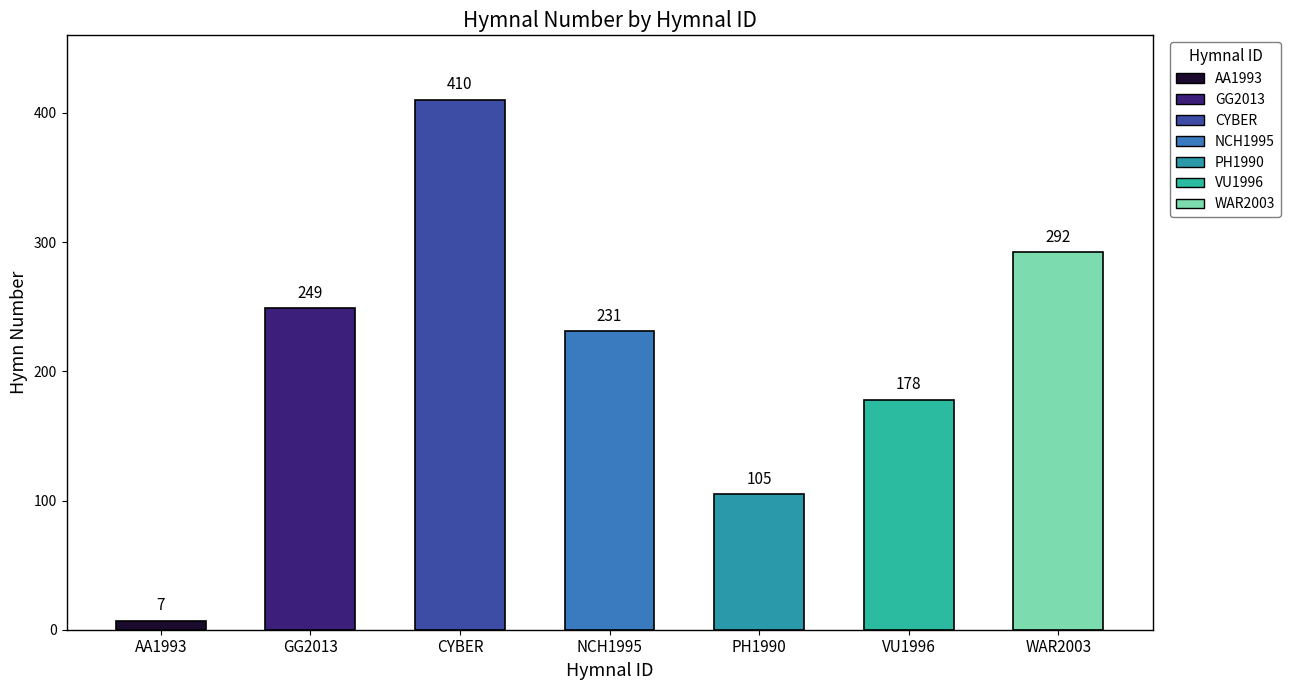

What is the minimum value shown in the chart?

7